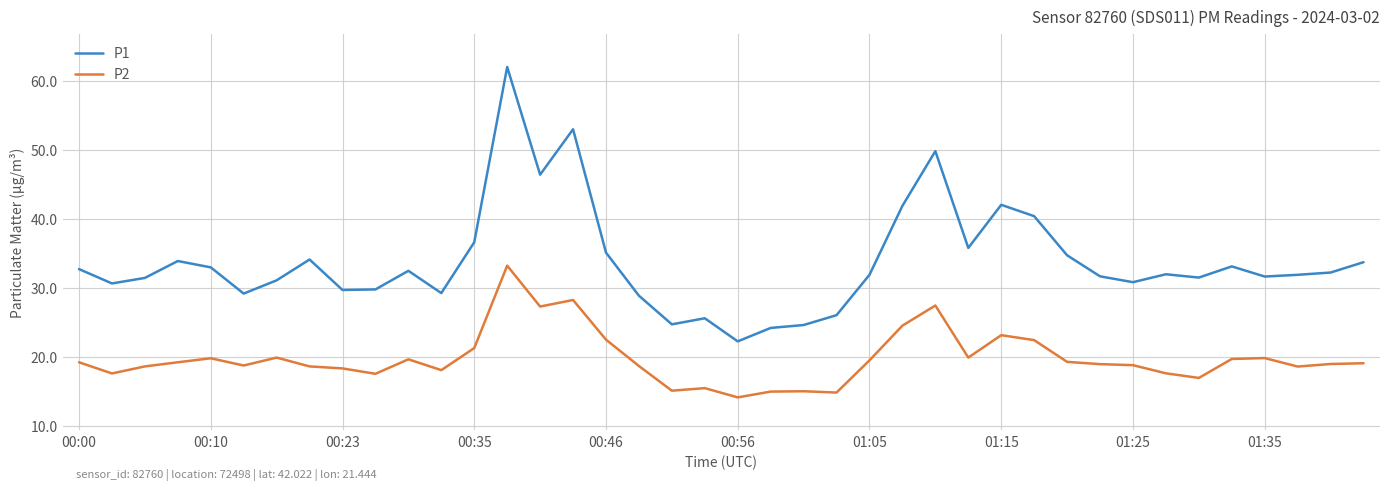

What is the difference between the maximum and minimum values in the P1 series?

39.8